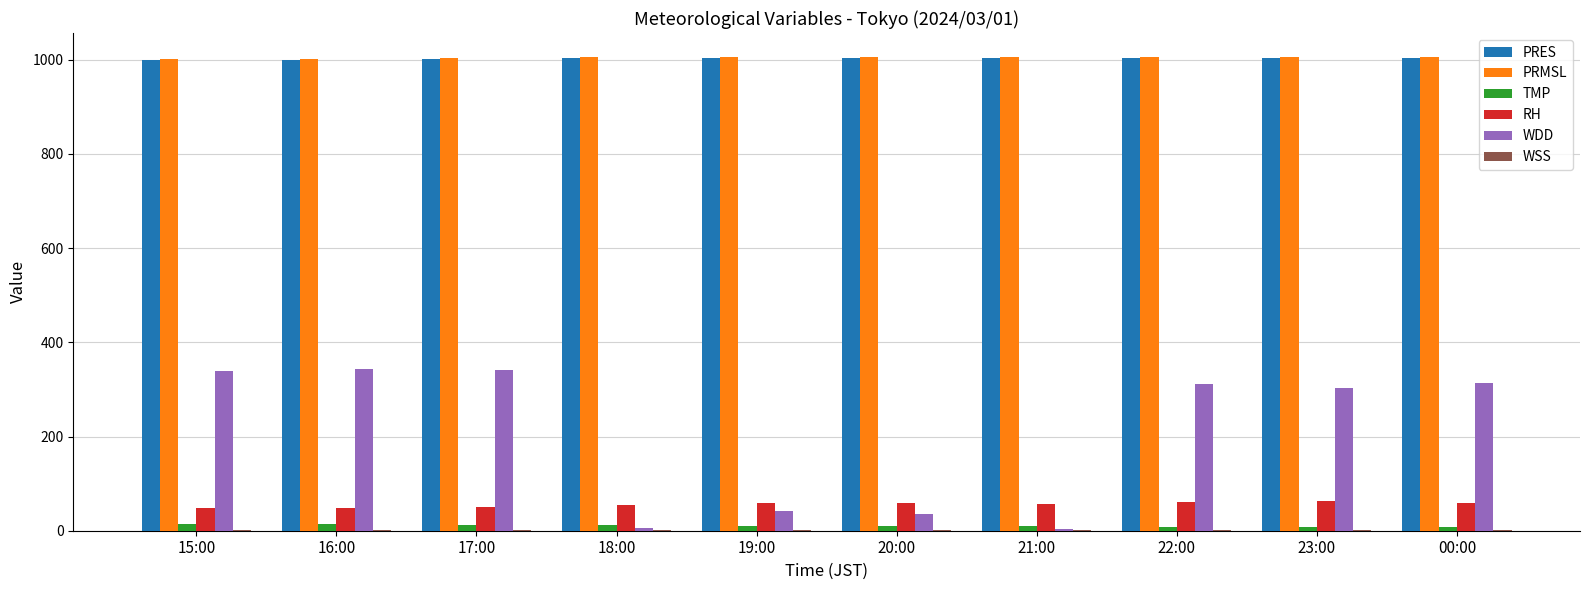

Is it true that WDD equals 36.0 at 20:00?

True